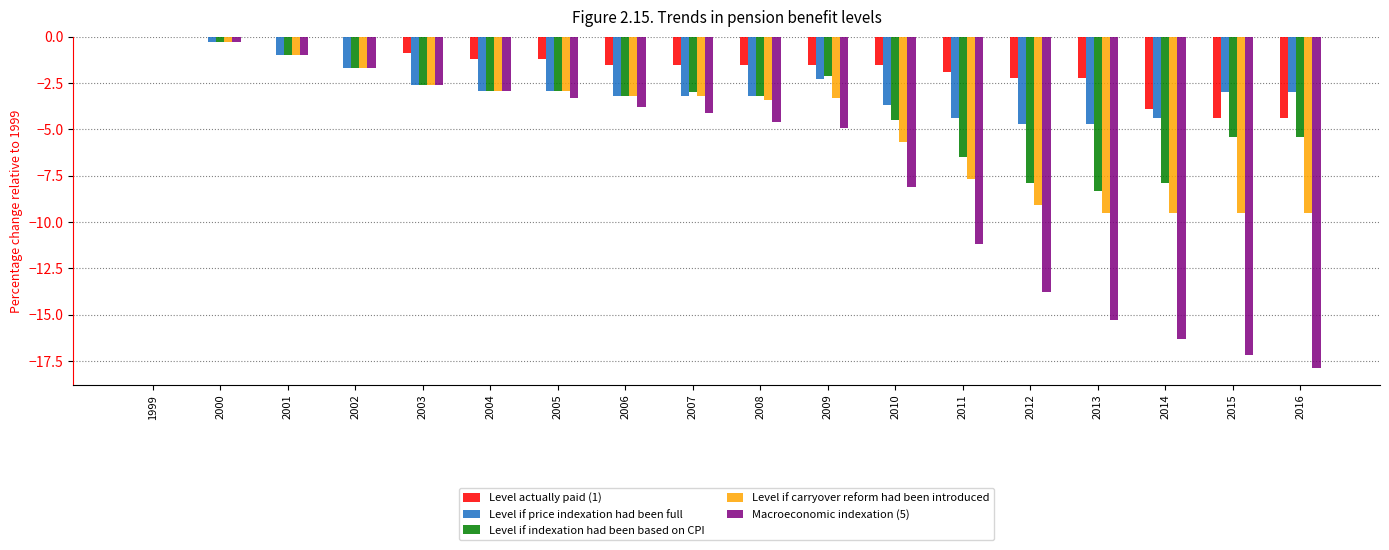

Are the bars horizontal?

No